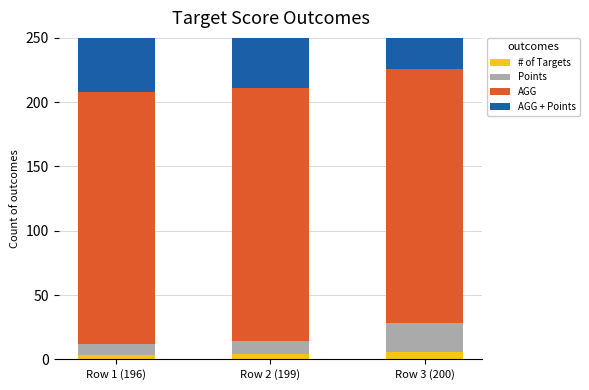

The value of # of Targets at Row 3 (200) is 6.0. True or false?

True